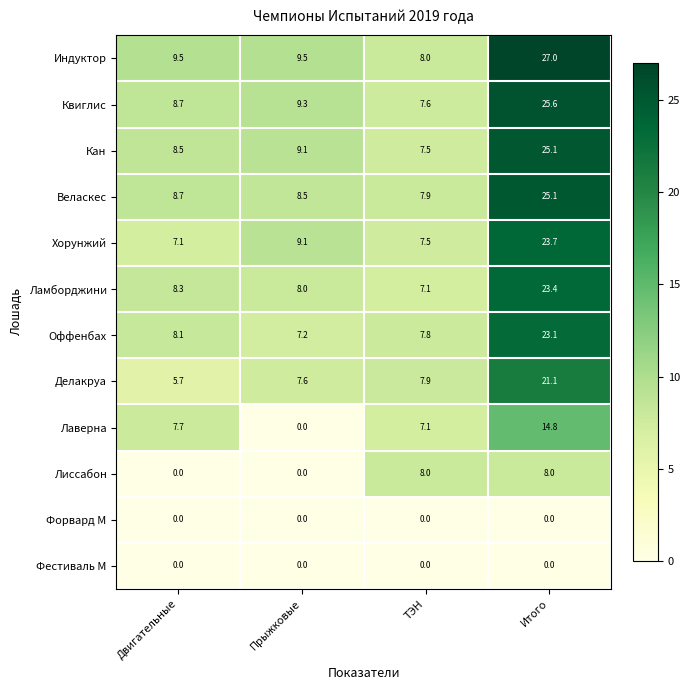

How many Лиссабон values are between 0 and 8?

4